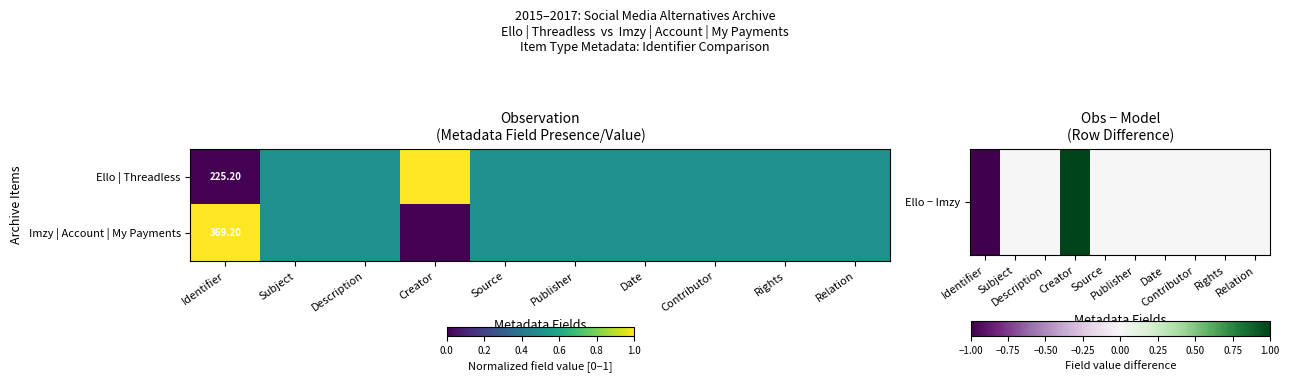

What is the total value across all series at Identifier?

594.4